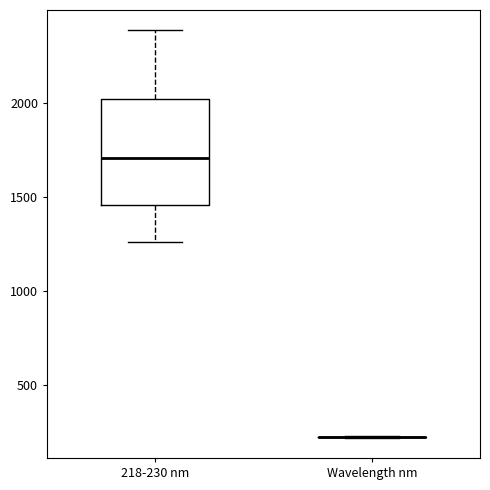

Comparing the boxes themselves (not the whiskers), which one is the tallest?

218-230 nm